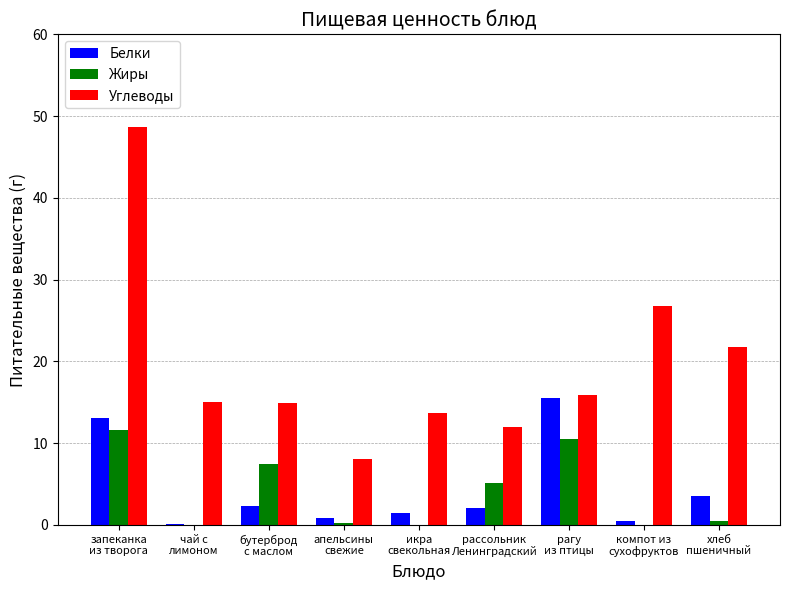

Where is Жиры nearest to the value 5?

рассольник
Ленинградский